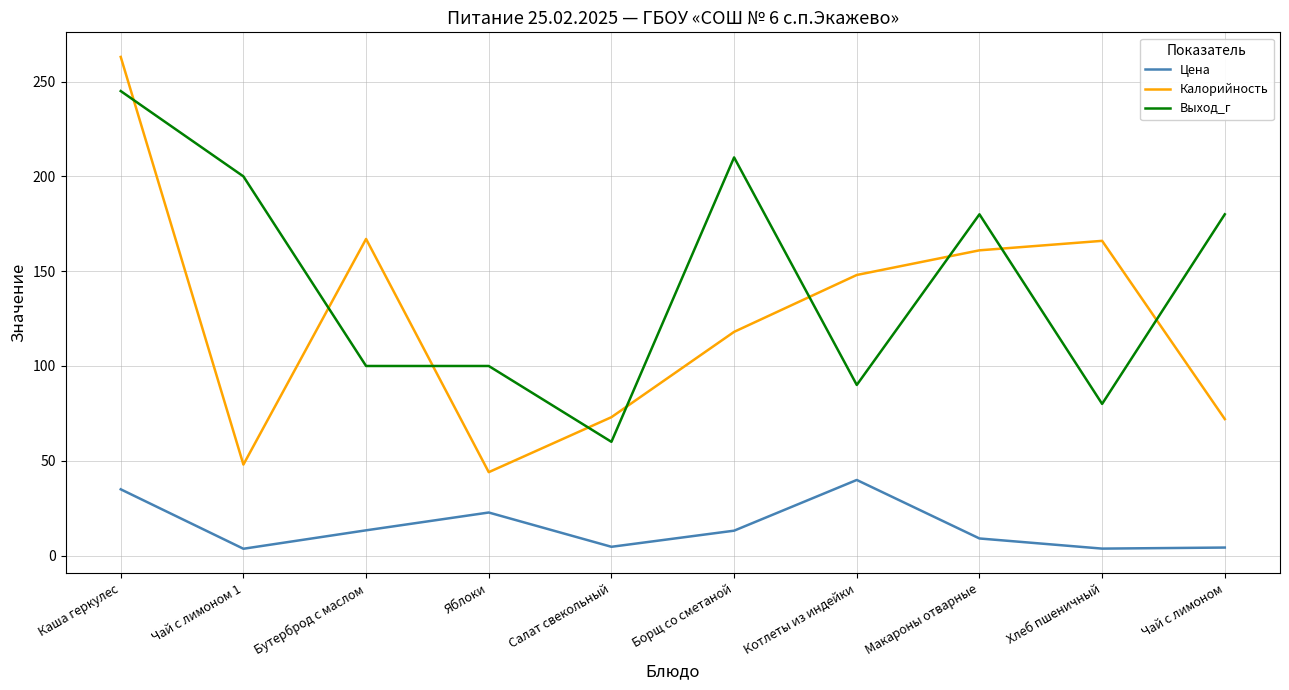

What is the spread (max minus min) of values at Хлеб пшеничный?

162.3